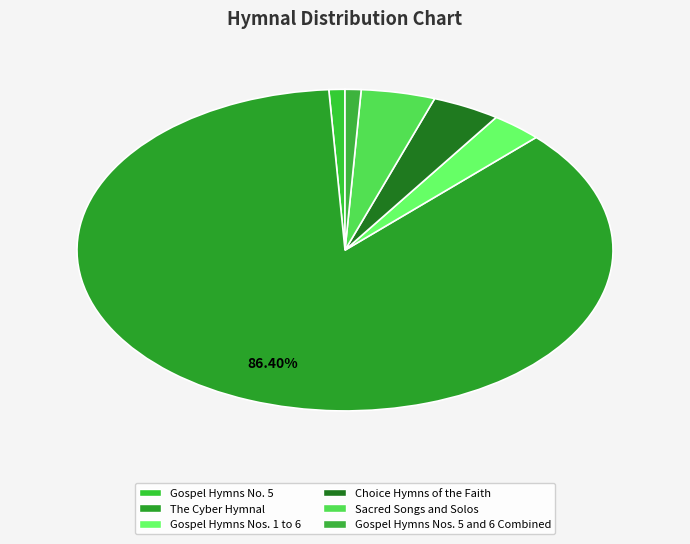

Is there any slice that represents more than half of the pie?

Yes